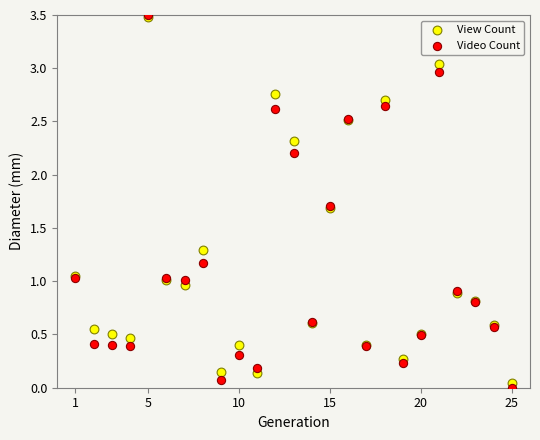

What are all the series names shown in the legend?

View Count, Video Count